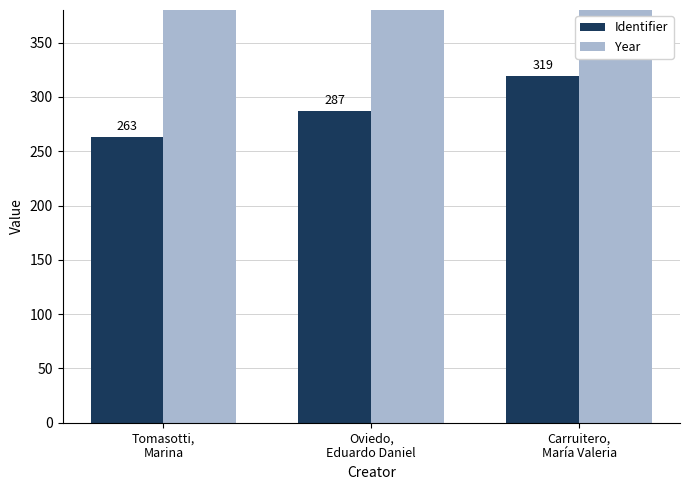

Reading left to right, extract all data points from this chart.

Identifier: 263	287	319
Year: 2018	2015	2012